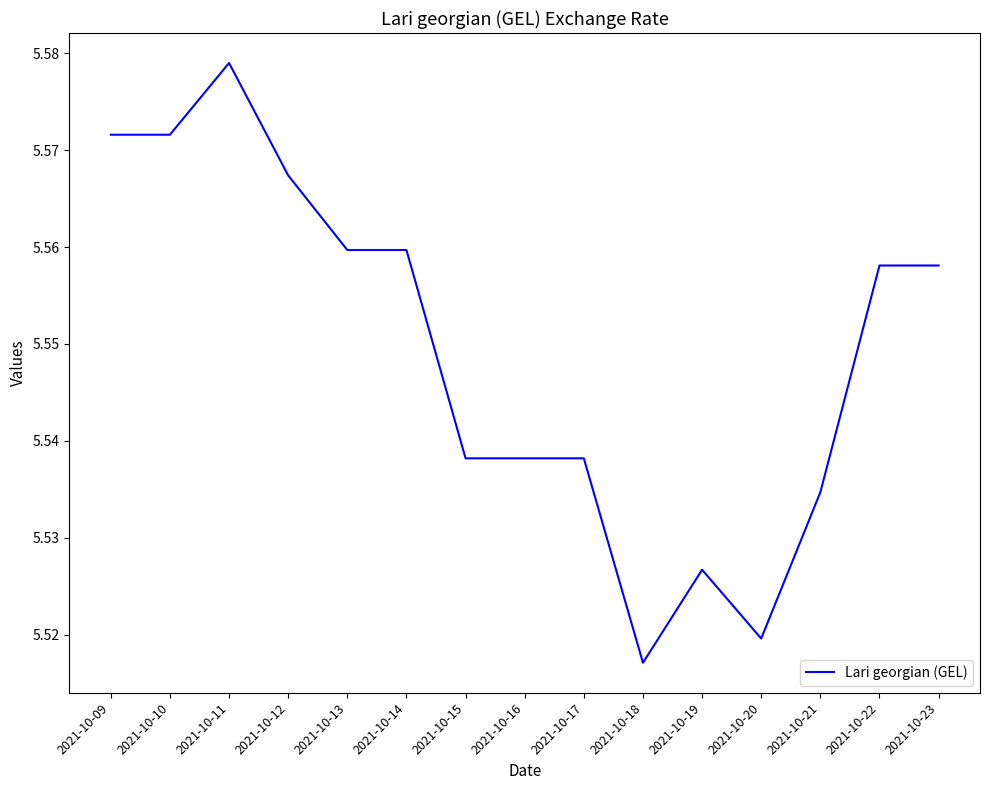

How many lines are shown in the chart?

1